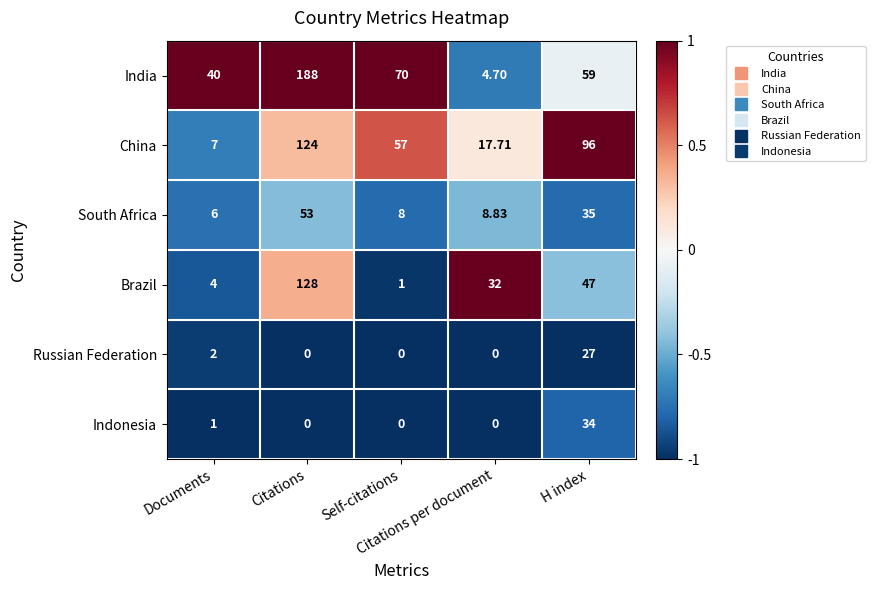

Count the number of categories in the chart.

5